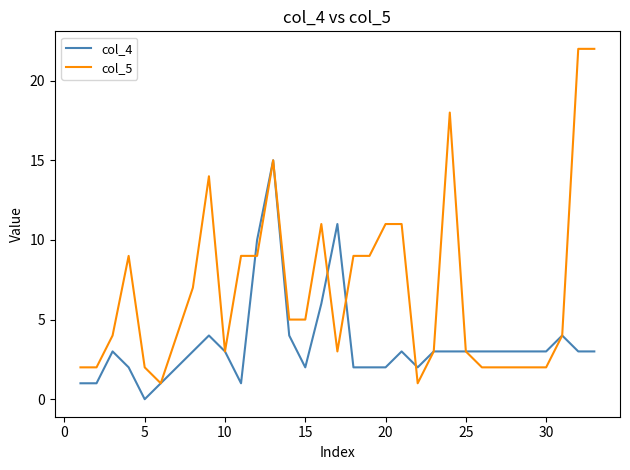

List the series in order of their peak value, highest first.

col_5, col_4